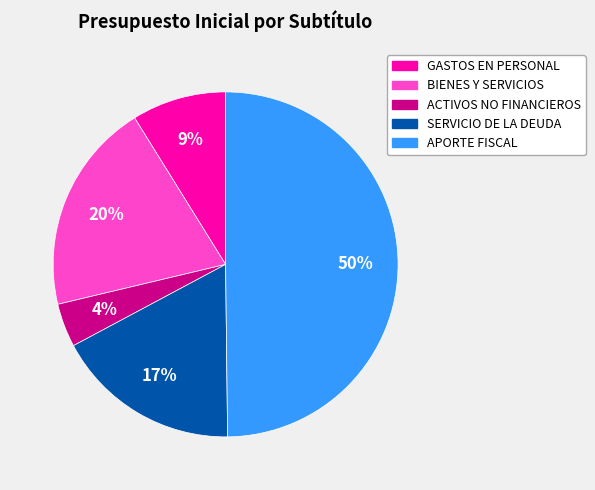

To the nearest percent, what is the average slice percentage?

20%